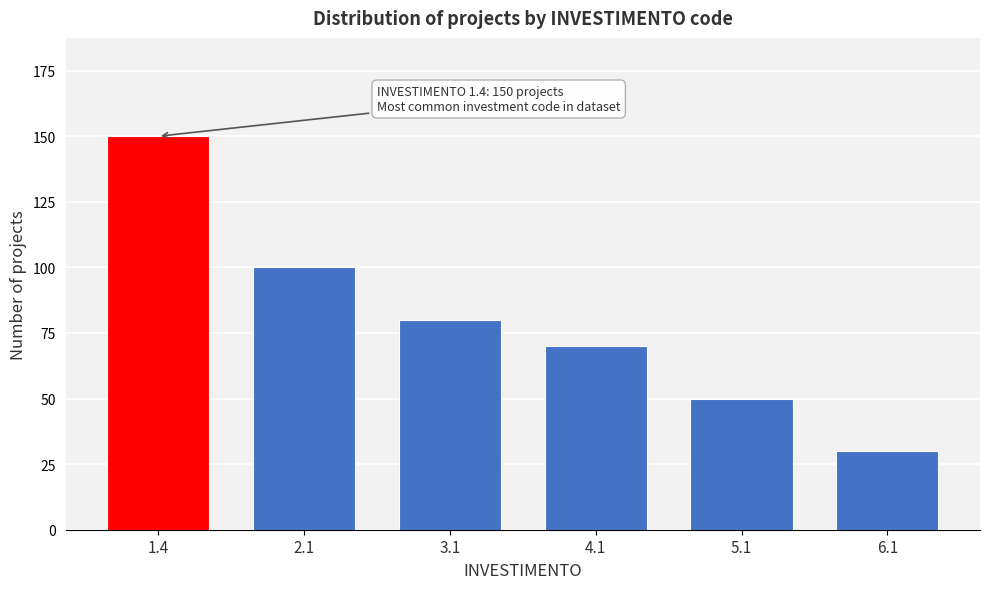

Reading left to right, list all the values displayed in this chart.

150	100	80	70	50	30